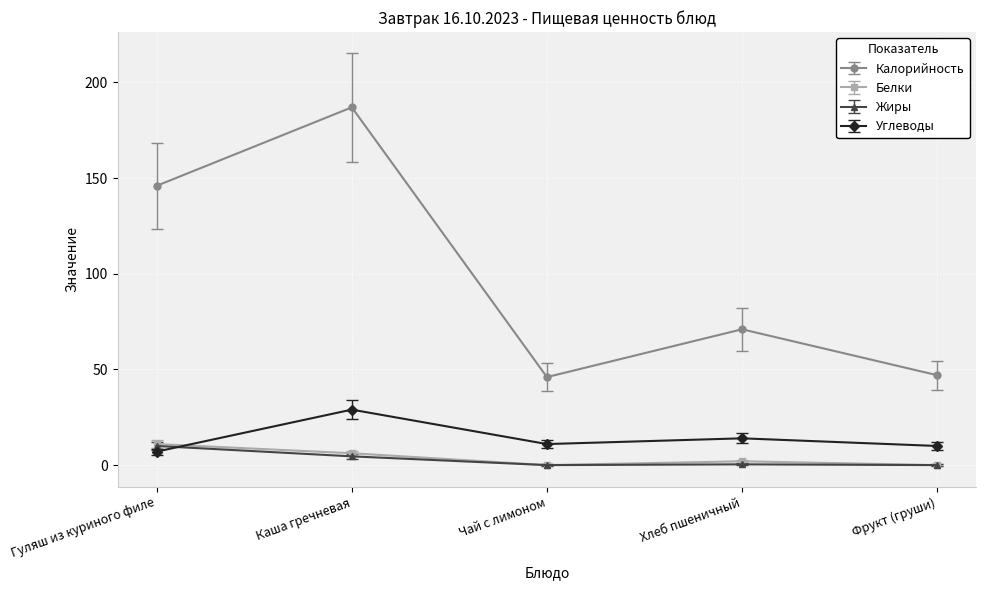

Which category has the highest value in the Белки series?

Гуляш из куриного филе